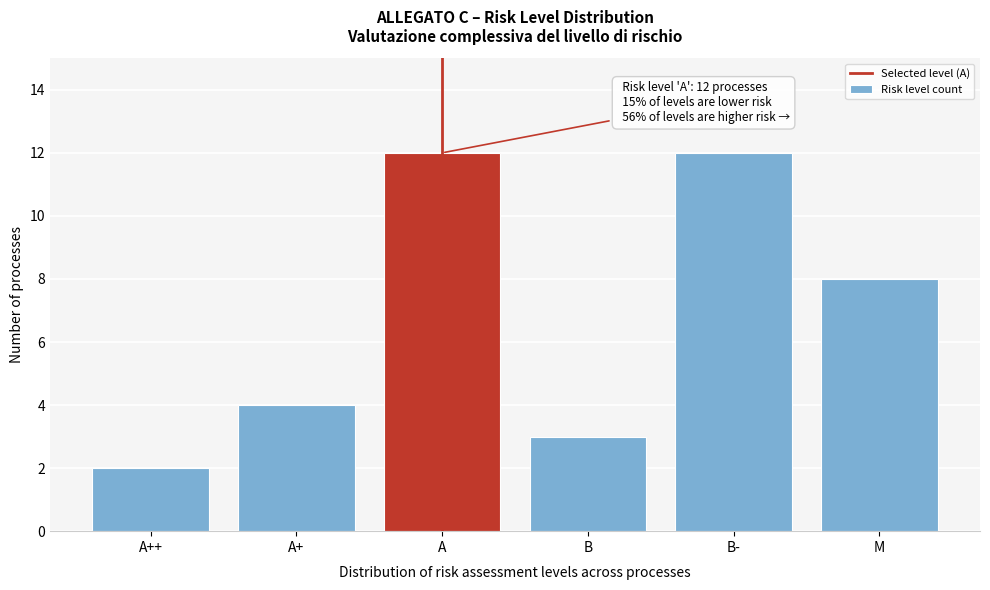

Reading right to left, transcribe all the data shown in this chart.

8	12	3	12	4	2